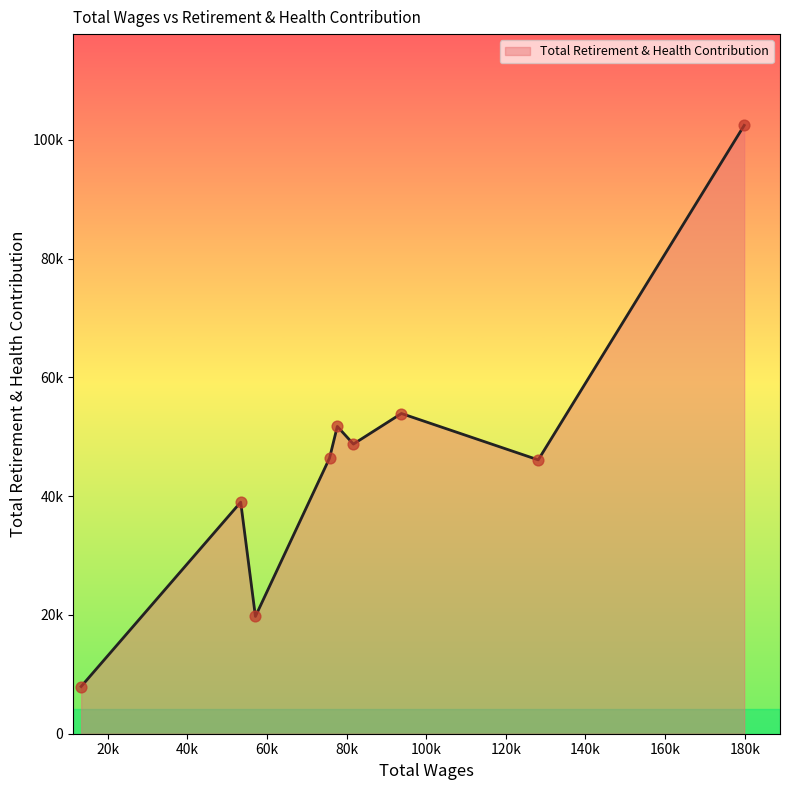

Which has a higher value, 75728.0 or 57117.0?

75728.0